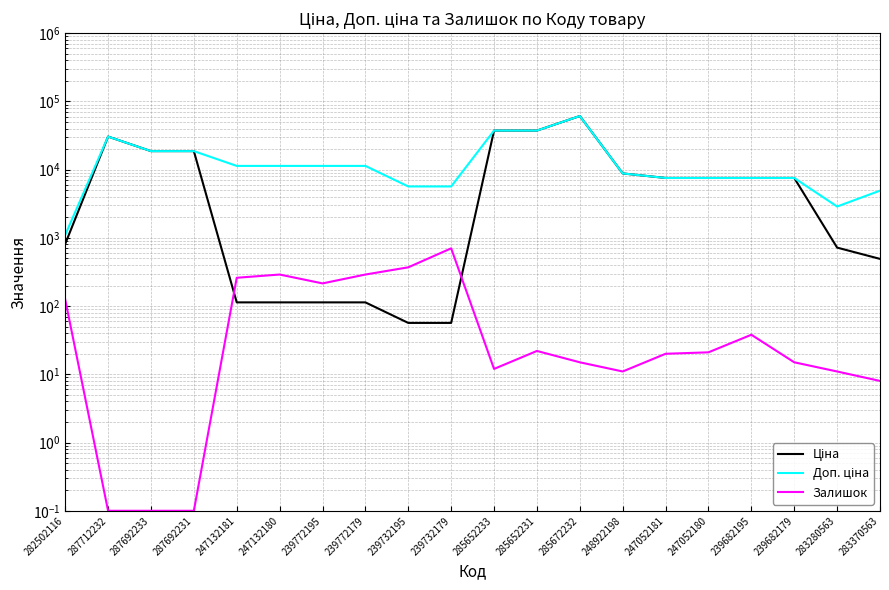

True or false: Залишок has a value of 5.5 at 283370563.

False